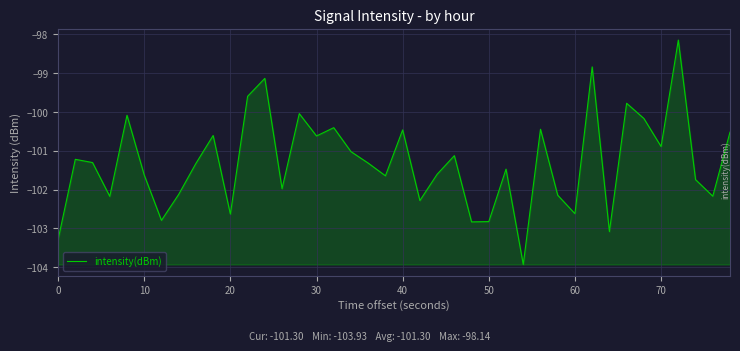

What is the minimum value shown in the chart?

-103.9